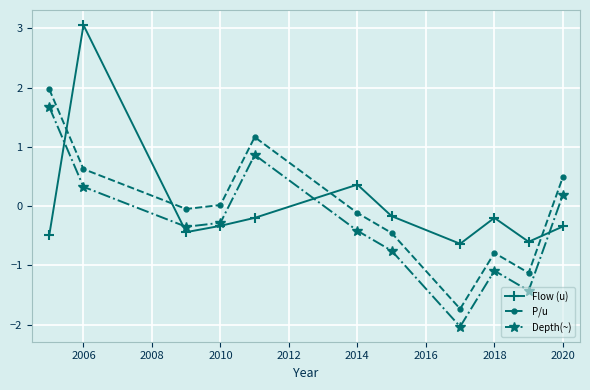

True or false: Flow (u) has more than 0 interior local peaks.

True